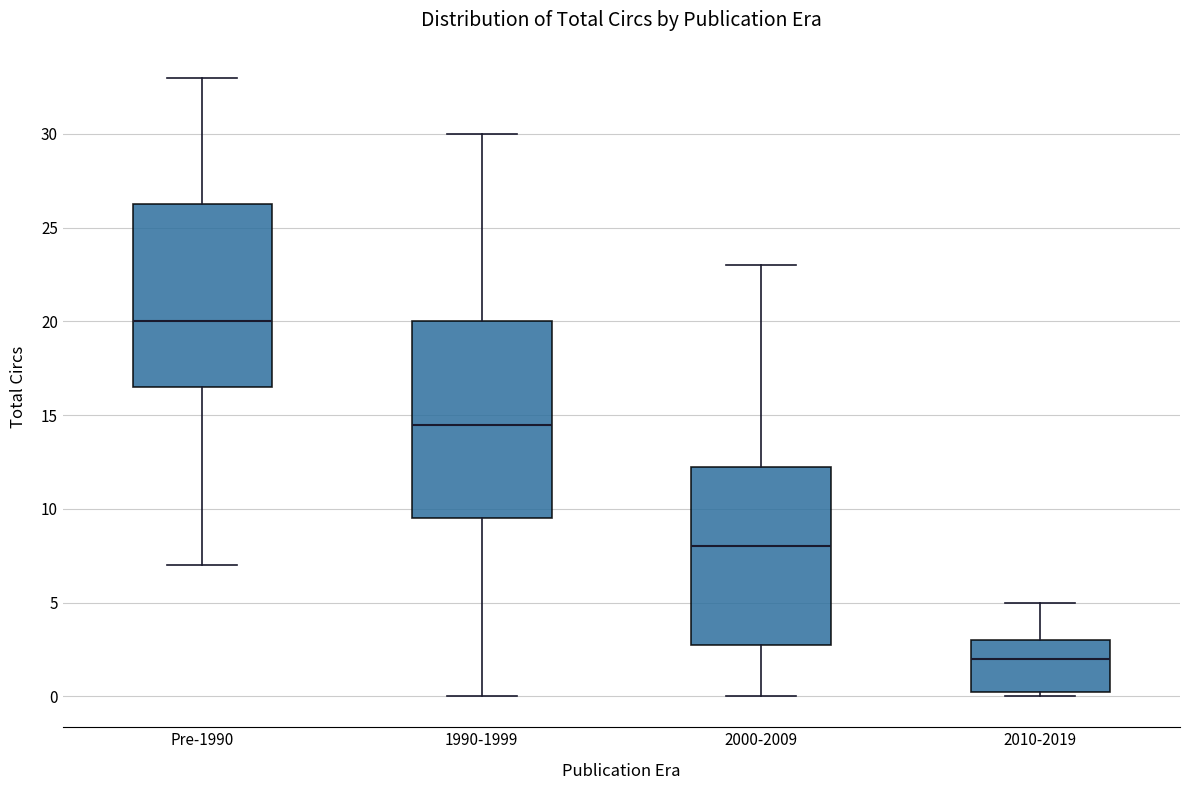

Reading left to right, read every box against the y-axis: the position of its median line, the range the box covers, and the ends of its whiskers. The values are not printed on the chart, so give them approximately, as read against the axis.

Pre-1990: median 20.0, box 16.5 to 26.5, whiskers 7.0 to 33.0
1990-1999: median 14.5, box 9.5 to 20.0, whiskers 0.0 to 30.0
2000-2009: median 8.0, box 3.0 to 12.5, whiskers 0.0 to 23.0
2010-2019: median 2.0, box 0.5 to 3.0, whiskers 0.0 to 5.0